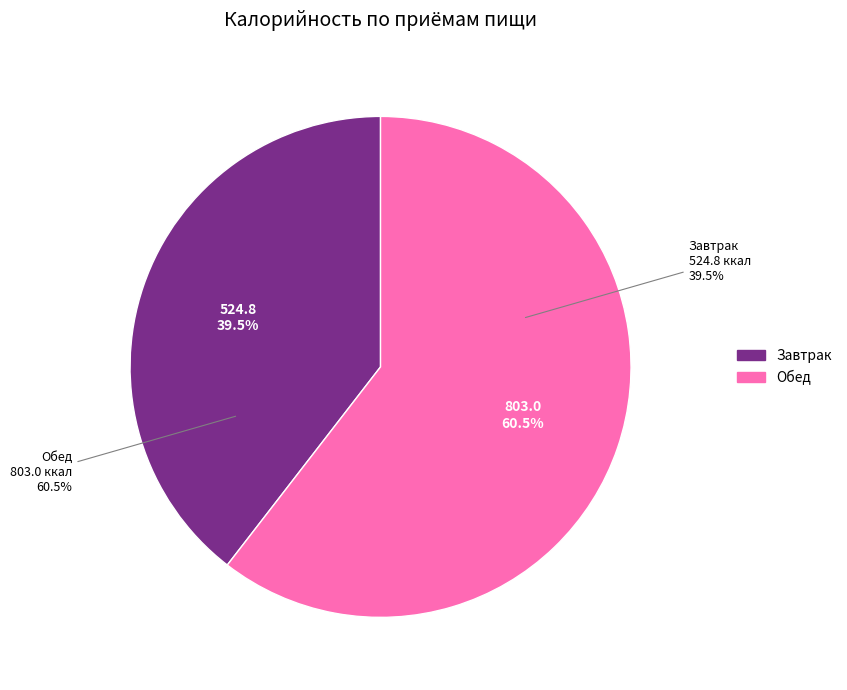

To the nearest percent, what is the difference between the largest and smallest slice percentages?

21%